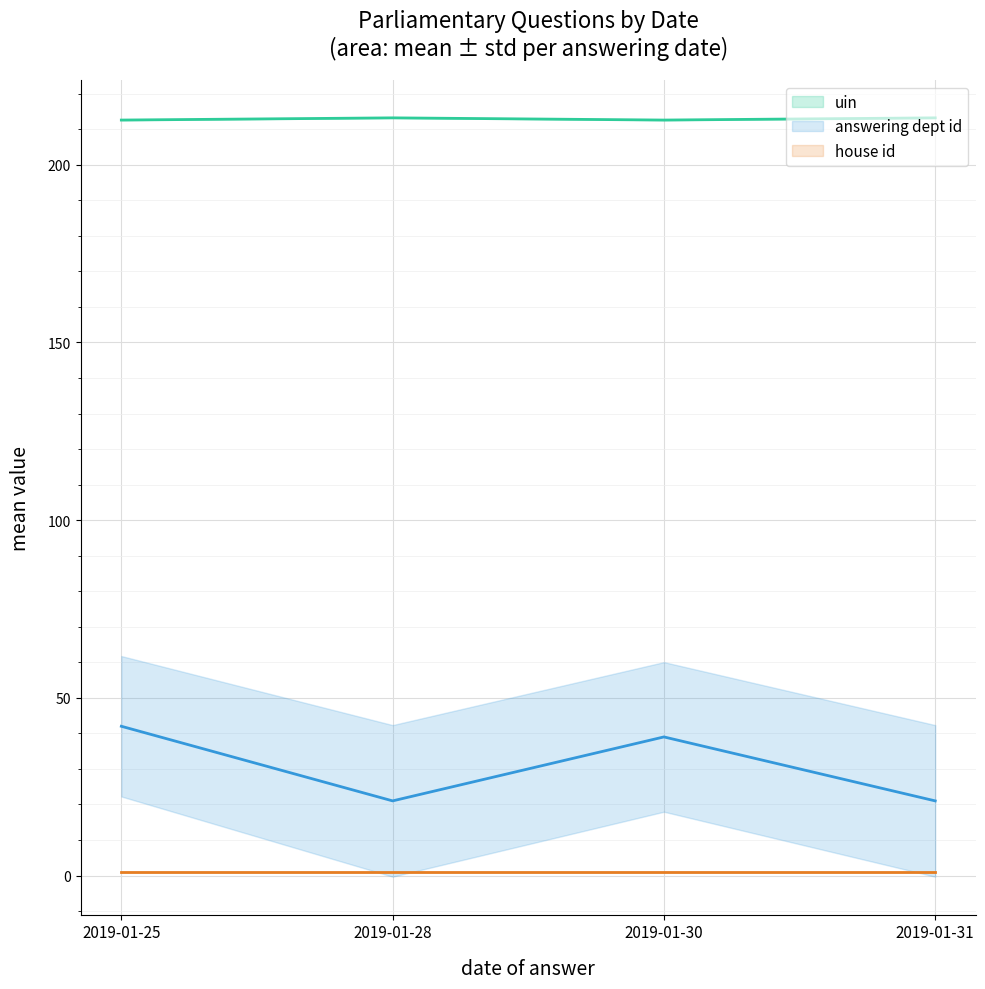

What are all the series names shown in the legend?

uin, answering dept id, house id